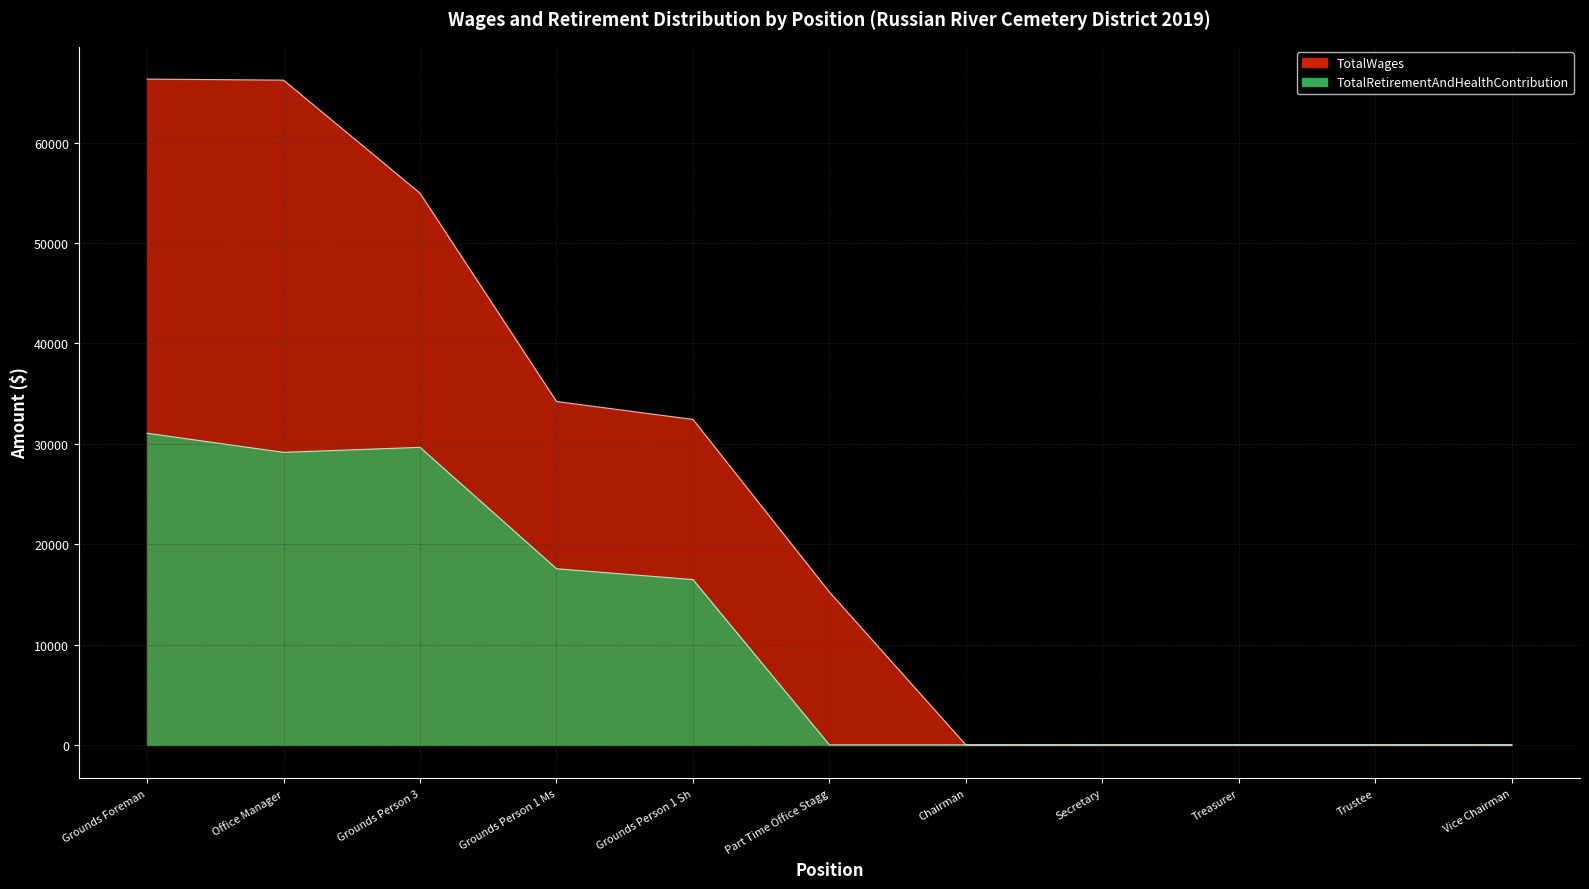

How many values in the TotalWages series exceed 15231?

5